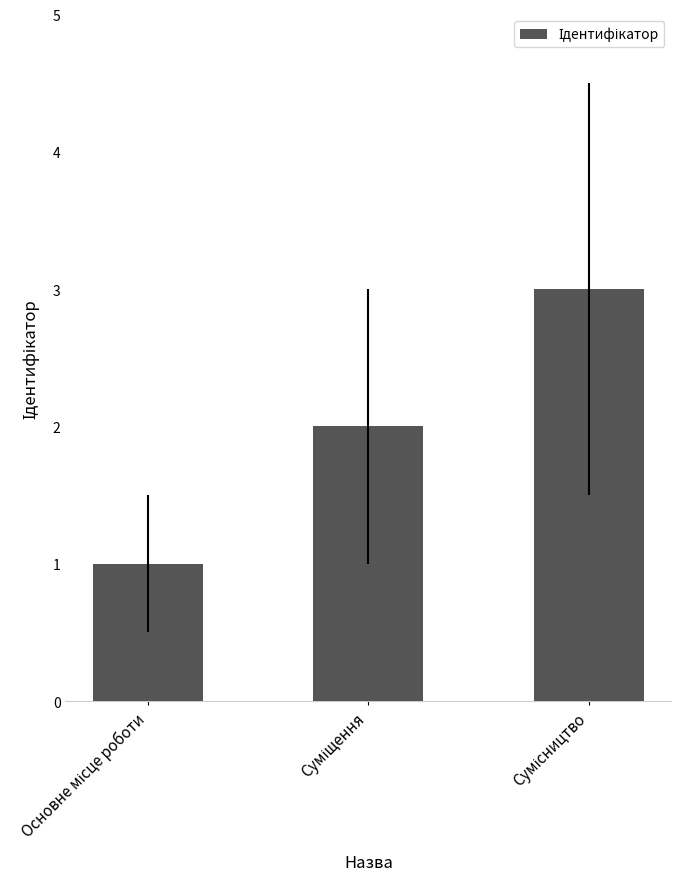

What is the sum of all values?

6